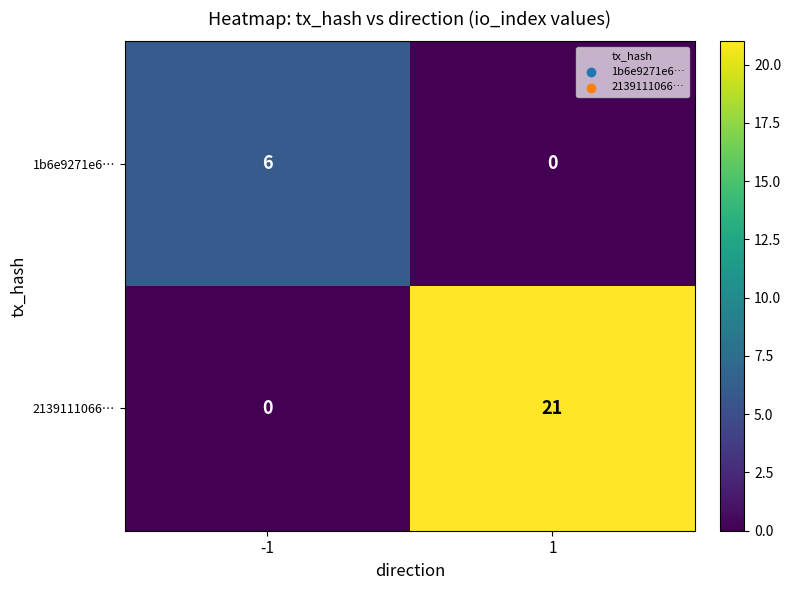

Count the number of data series in this chart.

2